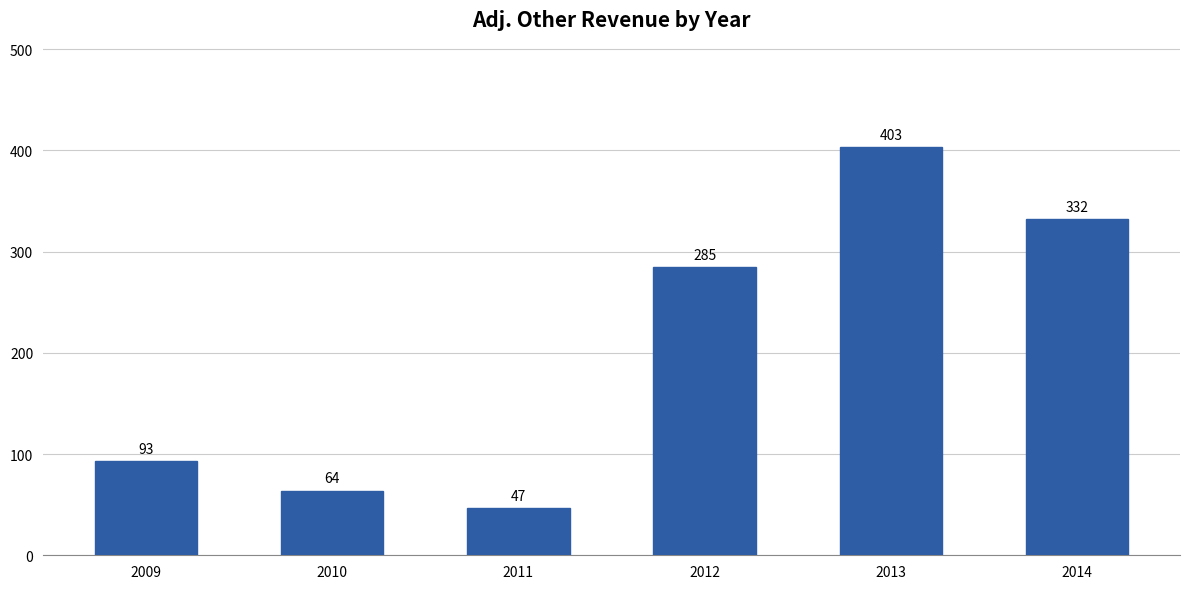

Rank the categories by value from highest to lowest.

2013, 2014, 2012, 2009, 2010, 2011